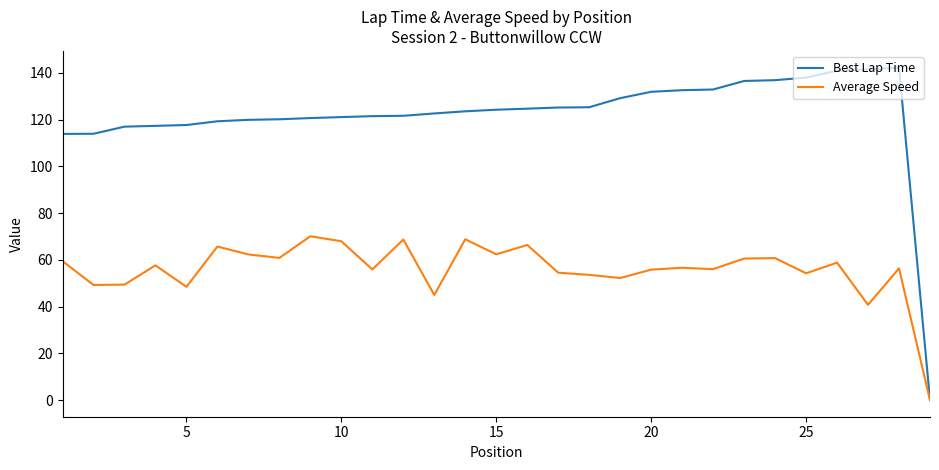

What is the maximum value shown in the chart?

142.3